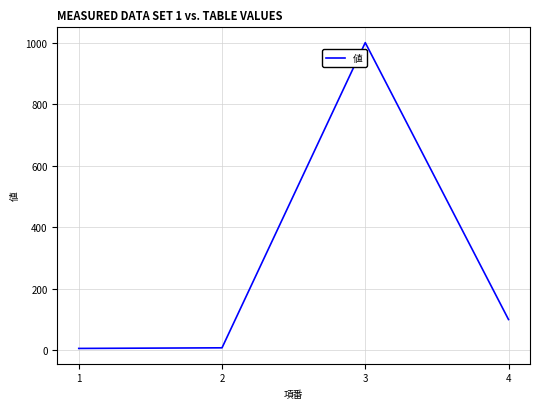

What is the difference between the second highest and minimum values?

94